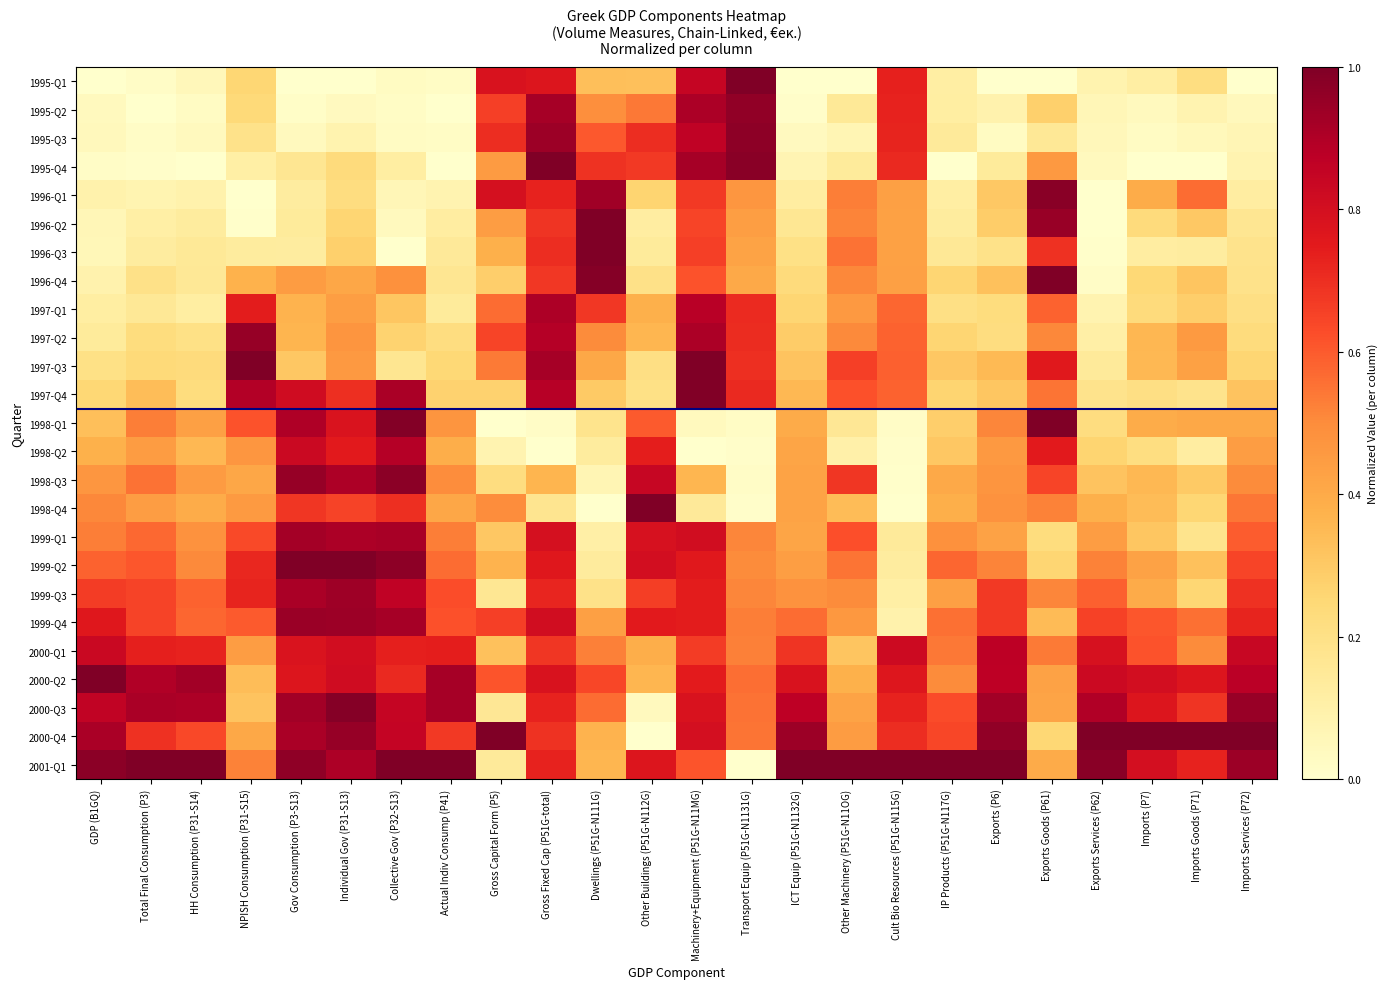

Reading left to right, extract all data points from this chart.

1995-Q1: GDP (B1GQ)=0.0	Total Final Consumption (P3)=0.0	HH Consumption (P31-S14)=0.1	NPISH Consumption (P31-S15)=0.3	Gov Consumption (P3-S13)=0.0	Individual Gov (P31-S13)=0.0	Collective Gov (P32-S13)=0.0	Actual Indiv Consump (P41)=0.0	Gross Capital Form (P5)=0.8	Gross Fixed Cap (P51G-total)=0.8	Dwellings (P51G-N111G)=0.3	Other Buildings (P51G-N112G)=0.3	Machinery+Equipment (P51G-N11MG)=0.8	Transport Equip (P51G-N1131G)=1.0	ICT Equip (P51G-N1132G)=0.0	Other Machinery (P51G-N11OG)=0.0	Cult Bio Resources (P51G-N115G)=0.7	IP Products (P51G-N117G)=0.1	Exports (P6)=0.0	Exports Goods (P61)=0.0	Exports Services (P62)=0.1	Imports (P7)=0.1	Imports Goods (P71)=0.2	Imports Services (P72)=0.0
1995-Q2: GDP (B1GQ)=0.0	Total Final Consumption (P3)=0.0	HH Consumption (P31-S14)=0.0	NPISH Consumption (P31-S15)=0.2	Gov Consumption (P3-S13)=0.0	Individual Gov (P31-S13)=0.0	Collective Gov (P32-S13)=0.0	Actual Indiv Consump (P41)=0.0	Gross Capital Form (P5)=0.7	Gross Fixed Cap (P51G-total)=0.9	Dwellings (P51G-N111G)=0.5	Other Buildings (P51G-N112G)=0.5	Machinery+Equipment (P51G-N11MG)=0.9	Transport Equip (P51G-N1131G)=1.0	ICT Equip (P51G-N1132G)=0.0	Other Machinery (P51G-N11OG)=0.2	Cult Bio Resources (P51G-N115G)=0.7	IP Products (P51G-N117G)=0.1	Exports (P6)=0.1	Exports Goods (P61)=0.3	Exports Services (P62)=0.1	Imports (P7)=0.0	Imports Goods (P71)=0.1	Imports Services (P72)=0.0
1995-Q3: GDP (B1GQ)=0.0	Total Final Consumption (P3)=0.0	HH Consumption (P31-S14)=0.0	NPISH Consumption (P31-S15)=0.2	Gov Consumption (P3-S13)=0.0	Individual Gov (P31-S13)=0.1	Collective Gov (P32-S13)=0.0	Actual Indiv Consump (P41)=0.0	Gross Capital Form (P5)=0.7	Gross Fixed Cap (P51G-total)=0.9	Dwellings (P51G-N111G)=0.6	Other Buildings (P51G-N112G)=0.7	Machinery+Equipment (P51G-N11MG)=0.9	Transport Equip (P51G-N1131G)=1.0	ICT Equip (P51G-N1132G)=0.0	Other Machinery (P51G-N11OG)=0.1	Cult Bio Resources (P51G-N115G)=0.7	IP Products (P51G-N117G)=0.1	Exports (P6)=0.0	Exports Goods (P61)=0.2	Exports Services (P62)=0.1	Imports (P7)=0.0	Imports Goods (P71)=0.0	Imports Services (P72)=0.1
1995-Q4: GDP (B1GQ)=0.0	Total Final Consumption (P3)=0.0	HH Consumption (P31-S14)=0.0	NPISH Consumption (P31-S15)=0.1	Gov Consumption (P3-S13)=0.2	Individual Gov (P31-S13)=0.2	Collective Gov (P32-S13)=0.1	Actual Indiv Consump (P41)=0.0	Gross Capital Form (P5)=0.5	Gross Fixed Cap (P51G-total)=1.0	Dwellings (P51G-N111G)=0.7	Other Buildings (P51G-N112G)=0.7	Machinery+Equipment (P51G-N11MG)=0.9	Transport Equip (P51G-N1131G)=1.0	ICT Equip (P51G-N1132G)=0.1	Other Machinery (P51G-N11OG)=0.1	Cult Bio Resources (P51G-N115G)=0.7	IP Products (P51G-N117G)=0.0	Exports (P6)=0.1	Exports Goods (P61)=0.5	Exports Services (P62)=0.0	Imports (P7)=0.0	Imports Goods (P71)=0.0	Imports Services (P72)=0.1
1996-Q1: GDP (B1GQ)=0.1	Total Final Consumption (P3)=0.1	HH Consumption (P31-S14)=0.1	NPISH Consumption (P31-S15)=0.0	Gov Consumption (P3-S13)=0.1	Individual Gov (P31-S13)=0.2	Collective Gov (P32-S13)=0.1	Actual Indiv Consump (P41)=0.1	Gross Capital Form (P5)=0.8	Gross Fixed Cap (P51G-total)=0.7	Dwellings (P51G-N111G)=0.9	Other Buildings (P51G-N112G)=0.3	Machinery+Equipment (P51G-N11MG)=0.7	Transport Equip (P51G-N1131G)=0.5	ICT Equip (P51G-N1132G)=0.1	Other Machinery (P51G-N11OG)=0.5	Cult Bio Resources (P51G-N115G)=0.4	IP Products (P51G-N117G)=0.1	Exports (P6)=0.3	Exports Goods (P61)=1.0	Exports Services (P62)=0.0	Imports (P7)=0.4	Imports Goods (P71)=0.6	Imports Services (P72)=0.1
1996-Q2: GDP (B1GQ)=0.1	Total Final Consumption (P3)=0.1	HH Consumption (P31-S14)=0.1	NPISH Consumption (P31-S15)=0.0	Gov Consumption (P3-S13)=0.1	Individual Gov (P31-S13)=0.3	Collective Gov (P32-S13)=0.0	Actual Indiv Consump (P41)=0.1	Gross Capital Form (P5)=0.4	Gross Fixed Cap (P51G-total)=0.7	Dwellings (P51G-N111G)=1.0	Other Buildings (P51G-N112G)=0.1	Machinery+Equipment (P51G-N11MG)=0.6	Transport Equip (P51G-N1131G)=0.4	ICT Equip (P51G-N1132G)=0.2	Other Machinery (P51G-N11OG)=0.5	Cult Bio Resources (P51G-N115G)=0.4	IP Products (P51G-N117G)=0.1	Exports (P6)=0.3	Exports Goods (P61)=0.9	Exports Services (P62)=0.0	Imports (P7)=0.2	Imports Goods (P71)=0.3	Imports Services (P72)=0.2
1996-Q3: GDP (B1GQ)=0.1	Total Final Consumption (P3)=0.1	HH Consumption (P31-S14)=0.2	NPISH Consumption (P31-S15)=0.1	Gov Consumption (P3-S13)=0.1	Individual Gov (P31-S13)=0.3	Collective Gov (P32-S13)=0.0	Actual Indiv Consump (P41)=0.1	Gross Capital Form (P5)=0.4	Gross Fixed Cap (P51G-total)=0.7	Dwellings (P51G-N111G)=1.0	Other Buildings (P51G-N112G)=0.1	Machinery+Equipment (P51G-N11MG)=0.7	Transport Equip (P51G-N1131G)=0.4	ICT Equip (P51G-N1132G)=0.2	Other Machinery (P51G-N11OG)=0.6	Cult Bio Resources (P51G-N115G)=0.4	IP Products (P51G-N117G)=0.2	Exports (P6)=0.2	Exports Goods (P61)=0.7	Exports Services (P62)=0.0	Imports (P7)=0.1	Imports Goods (P71)=0.1	Imports Services (P72)=0.2
1996-Q4: GDP (B1GQ)=0.1	Total Final Consumption (P3)=0.2	HH Consumption (P31-S14)=0.2	NPISH Consumption (P31-S15)=0.4	Gov Consumption (P3-S13)=0.4	Individual Gov (P31-S13)=0.4	Collective Gov (P32-S13)=0.5	Actual Indiv Consump (P41)=0.2	Gross Capital Form (P5)=0.3	Gross Fixed Cap (P51G-total)=0.7	Dwellings (P51G-N111G)=1.0	Other Buildings (P51G-N112G)=0.2	Machinery+Equipment (P51G-N11MG)=0.6	Transport Equip (P51G-N1131G)=0.4	ICT Equip (P51G-N1132G)=0.2	Other Machinery (P51G-N11OG)=0.5	Cult Bio Resources (P51G-N115G)=0.4	IP Products (P51G-N117G)=0.3	Exports (P6)=0.3	Exports Goods (P61)=1.0	Exports Services (P62)=0.0	Imports (P7)=0.2	Imports Goods (P71)=0.3	Imports Services (P72)=0.2
1997-Q1: GDP (B1GQ)=0.1	Total Final Consumption (P3)=0.2	HH Consumption (P31-S14)=0.1	NPISH Consumption (P31-S15)=0.7	Gov Consumption (P3-S13)=0.4	Individual Gov (P31-S13)=0.4	Collective Gov (P32-S13)=0.3	Actual Indiv Consump (P41)=0.1	Gross Capital Form (P5)=0.6	Gross Fixed Cap (P51G-total)=0.9	Dwellings (P51G-N111G)=0.7	Other Buildings (P51G-N112G)=0.4	Machinery+Equipment (P51G-N11MG)=0.9	Transport Equip (P51G-N1131G)=0.7	ICT Equip (P51G-N1132G)=0.3	Other Machinery (P51G-N11OG)=0.5	Cult Bio Resources (P51G-N115G)=0.6	IP Products (P51G-N117G)=0.2	Exports (P6)=0.2	Exports Goods (P61)=0.6	Exports Services (P62)=0.1	Imports (P7)=0.2	Imports Goods (P71)=0.3	Imports Services (P72)=0.2
1997-Q2: GDP (B1GQ)=0.1	Total Final Consumption (P3)=0.2	HH Consumption (P31-S14)=0.2	NPISH Consumption (P31-S15)=0.9	Gov Consumption (P3-S13)=0.4	Individual Gov (P31-S13)=0.5	Collective Gov (P32-S13)=0.3	Actual Indiv Consump (P41)=0.2	Gross Capital Form (P5)=0.6	Gross Fixed Cap (P51G-total)=0.9	Dwellings (P51G-N111G)=0.5	Other Buildings (P51G-N112G)=0.4	Machinery+Equipment (P51G-N11MG)=0.9	Transport Equip (P51G-N1131G)=0.7	ICT Equip (P51G-N1132G)=0.3	Other Machinery (P51G-N11OG)=0.5	Cult Bio Resources (P51G-N115G)=0.6	IP Products (P51G-N117G)=0.3	Exports (P6)=0.2	Exports Goods (P61)=0.5	Exports Services (P62)=0.1	Imports (P7)=0.4	Imports Goods (P71)=0.5	Imports Services (P72)=0.2
1997-Q3: GDP (B1GQ)=0.2	Total Final Consumption (P3)=0.2	HH Consumption (P31-S14)=0.2	NPISH Consumption (P31-S15)=1.0	Gov Consumption (P3-S13)=0.3	Individual Gov (P31-S13)=0.5	Collective Gov (P32-S13)=0.2	Actual Indiv Consump (P41)=0.2	Gross Capital Form (P5)=0.5	Gross Fixed Cap (P51G-total)=0.9	Dwellings (P51G-N111G)=0.4	Other Buildings (P51G-N112G)=0.2	Machinery+Equipment (P51G-N11MG)=1.0	Transport Equip (P51G-N1131G)=0.7	ICT Equip (P51G-N1132G)=0.3	Other Machinery (P51G-N11OG)=0.7	Cult Bio Resources (P51G-N115G)=0.6	IP Products (P51G-N117G)=0.3	Exports (P6)=0.3	Exports Goods (P61)=0.8	Exports Services (P62)=0.1	Imports (P7)=0.4	Imports Goods (P71)=0.4	Imports Services (P72)=0.3
1997-Q4: GDP (B1GQ)=0.3	Total Final Consumption (P3)=0.3	HH Consumption (P31-S14)=0.2	NPISH Consumption (P31-S15)=0.9	Gov Consumption (P3-S13)=0.8	Individual Gov (P31-S13)=0.7	Collective Gov (P32-S13)=0.9	Actual Indiv Consump (P41)=0.3	Gross Capital Form (P5)=0.3	Gross Fixed Cap (P51G-total)=0.9	Dwellings (P51G-N111G)=0.3	Other Buildings (P51G-N112G)=0.2	Machinery+Equipment (P51G-N11MG)=1.0	Transport Equip (P51G-N1131G)=0.7	ICT Equip (P51G-N1132G)=0.4	Other Machinery (P51G-N11OG)=0.6	Cult Bio Resources (P51G-N115G)=0.6	IP Products (P51G-N117G)=0.3	Exports (P6)=0.3	Exports Goods (P61)=0.5	Exports Services (P62)=0.2	Imports (P7)=0.2	Imports Goods (P71)=0.2	Imports Services (P72)=0.3
1998-Q1: GDP (B1GQ)=0.3	Total Final Consumption (P3)=0.5	HH Consumption (P31-S14)=0.4	NPISH Consumption (P31-S15)=0.6	Gov Consumption (P3-S13)=0.9	Individual Gov (P31-S13)=0.8	Collective Gov (P32-S13)=1.0	Actual Indiv Consump (P41)=0.5	Gross Capital Form (P5)=0.0	Gross Fixed Cap (P51G-total)=0.0	Dwellings (P51G-N111G)=0.2	Other Buildings (P51G-N112G)=0.6	Machinery+Equipment (P51G-N11MG)=0.0	Transport Equip (P51G-N1131G)=0.0	ICT Equip (P51G-N1132G)=0.4	Other Machinery (P51G-N11OG)=0.2	Cult Bio Resources (P51G-N115G)=0.0	IP Products (P51G-N117G)=0.3	Exports (P6)=0.5	Exports Goods (P61)=1.0	Exports Services (P62)=0.2	Imports (P7)=0.4	Imports Goods (P71)=0.4	Imports Services (P72)=0.4
1998-Q2: GDP (B1GQ)=0.4	Total Final Consumption (P3)=0.4	HH Consumption (P31-S14)=0.4	NPISH Consumption (P31-S15)=0.5	Gov Consumption (P3-S13)=0.8	Individual Gov (P31-S13)=0.8	Collective Gov (P32-S13)=0.9	Actual Indiv Consump (P41)=0.4	Gross Capital Form (P5)=0.1	Gross Fixed Cap (P51G-total)=0.0	Dwellings (P51G-N111G)=0.1	Other Buildings (P51G-N112G)=0.7	Machinery+Equipment (P51G-N11MG)=0.0	Transport Equip (P51G-N1131G)=0.0	ICT Equip (P51G-N1132G)=0.4	Other Machinery (P51G-N11OG)=0.1	Cult Bio Resources (P51G-N115G)=0.0	IP Products (P51G-N117G)=0.3	Exports (P6)=0.5	Exports Goods (P61)=0.8	Exports Services (P62)=0.3	Imports (P7)=0.2	Imports Goods (P71)=0.1	Imports Services (P72)=0.4
1998-Q3: GDP (B1GQ)=0.5	Total Final Consumption (P3)=0.6	HH Consumption (P31-S14)=0.5	NPISH Consumption (P31-S15)=0.4	Gov Consumption (P3-S13)=1.0	Individual Gov (P31-S13)=0.9	Collective Gov (P32-S13)=1.0	Actual Indiv Consump (P41)=0.5	Gross Capital Form (P5)=0.2	Gross Fixed Cap (P51G-total)=0.4	Dwellings (P51G-N111G)=0.1	Other Buildings (P51G-N112G)=0.8	Machinery+Equipment (P51G-N11MG)=0.4	Transport Equip (P51G-N1131G)=0.0	ICT Equip (P51G-N1132G)=0.4	Other Machinery (P51G-N11OG)=0.7	Cult Bio Resources (P51G-N115G)=0.0	IP Products (P51G-N117G)=0.4	Exports (P6)=0.5	Exports Goods (P61)=0.6	Exports Services (P62)=0.3	Imports (P7)=0.4	Imports Goods (P71)=0.3	Imports Services (P72)=0.5
1998-Q4: GDP (B1GQ)=0.5	Total Final Consumption (P3)=0.4	HH Consumption (P31-S14)=0.4	NPISH Consumption (P31-S15)=0.5	Gov Consumption (P3-S13)=0.7	Individual Gov (P31-S13)=0.7	Collective Gov (P32-S13)=0.7	Actual Indiv Consump (P41)=0.4	Gross Capital Form (P5)=0.5	Gross Fixed Cap (P51G-total)=0.2	Dwellings (P51G-N111G)=0.0	Other Buildings (P51G-N112G)=1.0	Machinery+Equipment (P51G-N11MG)=0.1	Transport Equip (P51G-N1131G)=0.0	ICT Equip (P51G-N1132G)=0.4	Other Machinery (P51G-N11OG)=0.3	Cult Bio Resources (P51G-N115G)=0.0	IP Products (P51G-N117G)=0.4	Exports (P6)=0.5	Exports Goods (P61)=0.5	Exports Services (P62)=0.4	Imports (P7)=0.3	Imports Goods (P71)=0.3	Imports Services (P72)=0.5
1999-Q1: GDP (B1GQ)=0.5	Total Final Consumption (P3)=0.6	HH Consumption (P31-S14)=0.5	NPISH Consumption (P31-S15)=0.6	Gov Consumption (P3-S13)=0.9	Individual Gov (P31-S13)=0.9	Collective Gov (P32-S13)=0.9	Actual Indiv Consump (P41)=0.5	Gross Capital Form (P5)=0.3	Gross Fixed Cap (P51G-total)=0.8	Dwellings (P51G-N111G)=0.1	Other Buildings (P51G-N112G)=0.8	Machinery+Equipment (P51G-N11MG)=0.8	Transport Equip (P51G-N1131G)=0.5	ICT Equip (P51G-N1132G)=0.4	Other Machinery (P51G-N11OG)=0.6	Cult Bio Resources (P51G-N115G)=0.1	IP Products (P51G-N117G)=0.5	Exports (P6)=0.4	Exports Goods (P61)=0.2	Exports Services (P62)=0.4	Imports (P7)=0.3	Imports Goods (P71)=0.2	Imports Services (P72)=0.6
1999-Q2: GDP (B1GQ)=0.6	Total Final Consumption (P3)=0.6	HH Consumption (P31-S14)=0.5	NPISH Consumption (P31-S15)=0.7	Gov Consumption (P3-S13)=1.0	Individual Gov (P31-S13)=1.0	Collective Gov (P32-S13)=1.0	Actual Indiv Consump (P41)=0.6	Gross Capital Form (P5)=0.4	Gross Fixed Cap (P51G-total)=0.8	Dwellings (P51G-N111G)=0.1	Other Buildings (P51G-N112G)=0.8	Machinery+Equipment (P51G-N11MG)=0.8	Transport Equip (P51G-N1131G)=0.5	ICT Equip (P51G-N1132G)=0.4	Other Machinery (P51G-N11OG)=0.5	Cult Bio Resources (P51G-N115G)=0.1	IP Products (P51G-N117G)=0.6	Exports (P6)=0.5	Exports Goods (P61)=0.3	Exports Services (P62)=0.5	Imports (P7)=0.4	Imports Goods (P71)=0.3	Imports Services (P72)=0.6
1999-Q3: GDP (B1GQ)=0.7	Total Final Consumption (P3)=0.7	HH Consumption (P31-S14)=0.6	NPISH Consumption (P31-S15)=0.7	Gov Consumption (P3-S13)=0.9	Individual Gov (P31-S13)=0.9	Collective Gov (P32-S13)=0.9	Actual Indiv Consump (P41)=0.6	Gross Capital Form (P5)=0.2	Gross Fixed Cap (P51G-total)=0.7	Dwellings (P51G-N111G)=0.2	Other Buildings (P51G-N112G)=0.7	Machinery+Equipment (P51G-N11MG)=0.7	Transport Equip (P51G-N1131G)=0.5	ICT Equip (P51G-N1132G)=0.5	Other Machinery (P51G-N11OG)=0.5	Cult Bio Resources (P51G-N115G)=0.1	IP Products (P51G-N117G)=0.4	Exports (P6)=0.7	Exports Goods (P61)=0.5	Exports Services (P62)=0.6	Imports (P7)=0.4	Imports Goods (P71)=0.3	Imports Services (P72)=0.7
1999-Q4: GDP (B1GQ)=0.8	Total Final Consumption (P3)=0.7	HH Consumption (P31-S14)=0.6	NPISH Consumption (P31-S15)=0.6	Gov Consumption (P3-S13)=0.9	Individual Gov (P31-S13)=0.9	Collective Gov (P32-S13)=0.9	Actual Indiv Consump (P41)=0.6	Gross Capital Form (P5)=0.7	Gross Fixed Cap (P51G-total)=0.8	Dwellings (P51G-N111G)=0.4	Other Buildings (P51G-N112G)=0.8	Machinery+Equipment (P51G-N11MG)=0.7	Transport Equip (P51G-N1131G)=0.5	ICT Equip (P51G-N1132G)=0.6	Other Machinery (P51G-N11OG)=0.5	Cult Bio Resources (P51G-N115G)=0.1	IP Products (P51G-N117G)=0.6	Exports (P6)=0.7	Exports Goods (P61)=0.3	Exports Services (P62)=0.7	Imports (P7)=0.6	Imports Goods (P71)=0.6	Imports Services (P72)=0.7
2000-Q1: GDP (B1GQ)=0.8	Total Final Consumption (P3)=0.7	HH Consumption (P31-S14)=0.7	NPISH Consumption (P31-S15)=0.4	Gov Consumption (P3-S13)=0.8	Individual Gov (P31-S13)=0.8	Collective Gov (P32-S13)=0.7	Actual Indiv Consump (P41)=0.7	Gross Capital Form (P5)=0.3	Gross Fixed Cap (P51G-total)=0.7	Dwellings (P51G-N111G)=0.5	Other Buildings (P51G-N112G)=0.4	Machinery+Equipment (P51G-N11MG)=0.7	Transport Equip (P51G-N1131G)=0.5	ICT Equip (P51G-N1132G)=0.7	Other Machinery (P51G-N11OG)=0.3	Cult Bio Resources (P51G-N115G)=0.8	IP Products (P51G-N117G)=0.5	Exports (P6)=0.9	Exports Goods (P61)=0.5	Exports Services (P62)=0.8	Imports (P7)=0.6	Imports Goods (P71)=0.5	Imports Services (P72)=0.8
2000-Q2: GDP (B1GQ)=1.0	Total Final Consumption (P3)=0.9	HH Consumption (P31-S14)=0.9	NPISH Consumption (P31-S15)=0.3	Gov Consumption (P3-S13)=0.8	Individual Gov (P31-S13)=0.8	Collective Gov (P32-S13)=0.7	Actual Indiv Consump (P41)=0.9	Gross Capital Form (P5)=0.6	Gross Fixed Cap (P51G-total)=0.8	Dwellings (P51G-N111G)=0.6	Other Buildings (P51G-N112G)=0.4	Machinery+Equipment (P51G-N11MG)=0.7	Transport Equip (P51G-N1131G)=0.6	ICT Equip (P51G-N1132G)=0.8	Other Machinery (P51G-N11OG)=0.4	Cult Bio Resources (P51G-N115G)=0.8	IP Products (P51G-N117G)=0.5	Exports (P6)=0.9	Exports Goods (P61)=0.4	Exports Services (P62)=0.8	Imports (P7)=0.8	Imports Goods (P71)=0.8	Imports Services (P72)=0.9
2000-Q3: GDP (B1GQ)=0.9	Total Final Consumption (P3)=0.9	HH Consumption (P31-S14)=0.9	NPISH Consumption (P31-S15)=0.3	Gov Consumption (P3-S13)=0.9	Individual Gov (P31-S13)=1.0	Collective Gov (P32-S13)=0.8	Actual Indiv Consump (P41)=0.9	Gross Capital Form (P5)=0.2	Gross Fixed Cap (P51G-total)=0.7	Dwellings (P51G-N111G)=0.6	Other Buildings (P51G-N112G)=0.0	Machinery+Equipment (P51G-N11MG)=0.8	Transport Equip (P51G-N1131G)=0.6	ICT Equip (P51G-N1132G)=0.9	Other Machinery (P51G-N11OG)=0.4	Cult Bio Resources (P51G-N115G)=0.7	IP Products (P51G-N117G)=0.6	Exports (P6)=0.9	Exports Goods (P61)=0.4	Exports Services (P62)=0.9	Imports (P7)=0.8	Imports Goods (P71)=0.7	Imports Services (P72)=0.9
2000-Q4: GDP (B1GQ)=0.9	Total Final Consumption (P3)=0.7	HH Consumption (P31-S14)=0.6	NPISH Consumption (P31-S15)=0.4	Gov Consumption (P3-S13)=0.9	Individual Gov (P31-S13)=1.0	Collective Gov (P32-S13)=0.8	Actual Indiv Consump (P41)=0.7	Gross Capital Form (P5)=1.0	Gross Fixed Cap (P51G-total)=0.7	Dwellings (P51G-N111G)=0.4	Other Buildings (P51G-N112G)=0.0	Machinery+Equipment (P51G-N11MG)=0.8	Transport Equip (P51G-N1131G)=0.5	ICT Equip (P51G-N1132G)=0.9	Other Machinery (P51G-N11OG)=0.4	Cult Bio Resources (P51G-N115G)=0.7	IP Products (P51G-N117G)=0.6	Exports (P6)=1.0	Exports Goods (P61)=0.3	Exports Services (P62)=1.0	Imports (P7)=1.0	Imports Goods (P71)=1.0	Imports Services (P72)=1.0
2001-Q1: GDP (B1GQ)=1.0	Total Final Consumption (P3)=1.0	HH Consumption (P31-S14)=1.0	NPISH Consumption (P31-S15)=0.5	Gov Consumption (P3-S13)=1.0	Individual Gov (P31-S13)=0.9	Collective Gov (P32-S13)=1.0	Actual Indiv Consump (P41)=1.0	Gross Capital Form (P5)=0.1	Gross Fixed Cap (P51G-total)=0.7	Dwellings (P51G-N111G)=0.4	Other Buildings (P51G-N112G)=0.8	Machinery+Equipment (P51G-N11MG)=0.6	Transport Equip (P51G-N1131G)=0.0	ICT Equip (P51G-N1132G)=1.0	Other Machinery (P51G-N11OG)=1.0	Cult Bio Resources (P51G-N115G)=1.0	IP Products (P51G-N117G)=1.0	Exports (P6)=1.0	Exports Goods (P61)=0.4	Exports Services (P62)=1.0	Imports (P7)=0.8	Imports Goods (P71)=0.7	Imports Services (P72)=0.9